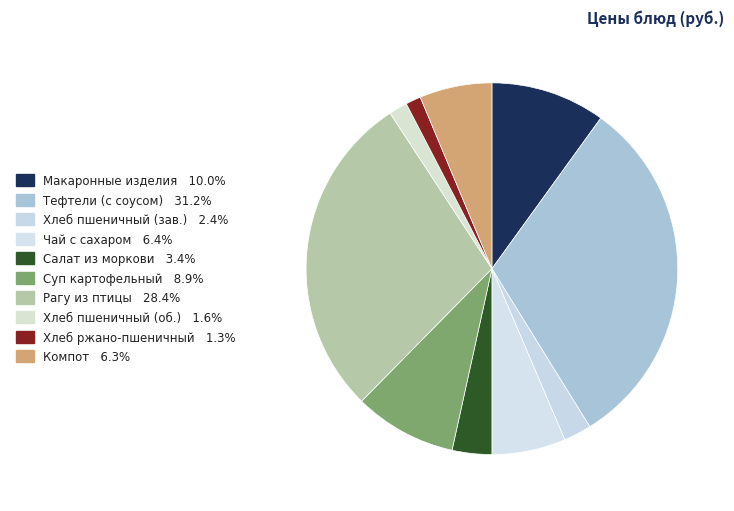

Rank the categories by value from highest to lowest.

Тефтели 2-й вариант (с соусом), Рагу из птицы, Макаронные изделия отварные с маслом, Суп картофельный с перловой крупой, Чай с сахаром, Компот из свежих/замороженных плодов, Салат из моркови с растительным маслом, Хлеб пшеничный (завтрак), Хлеб пшеничный (обед), Хлеб ржано-пшеничный